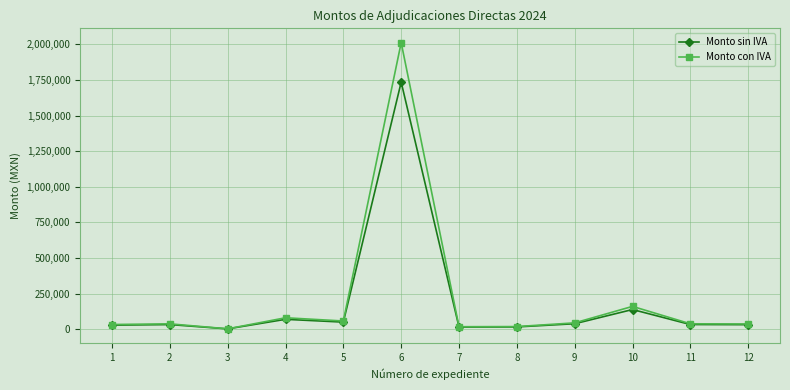

Which series changed the most between 9 and 10?

Monto con IVA